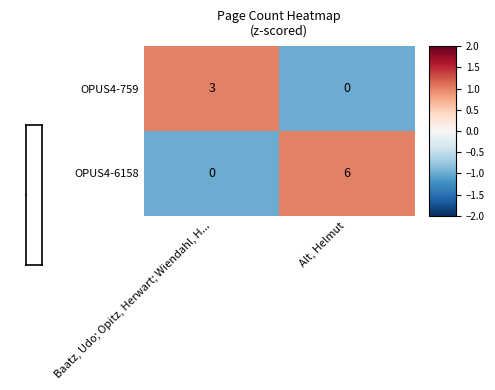

What is the difference between the OPUS4-6158 values at Alt, Helmut and Baatz, Udo; Opitz, Herwart; Wiendahl, H...?

6